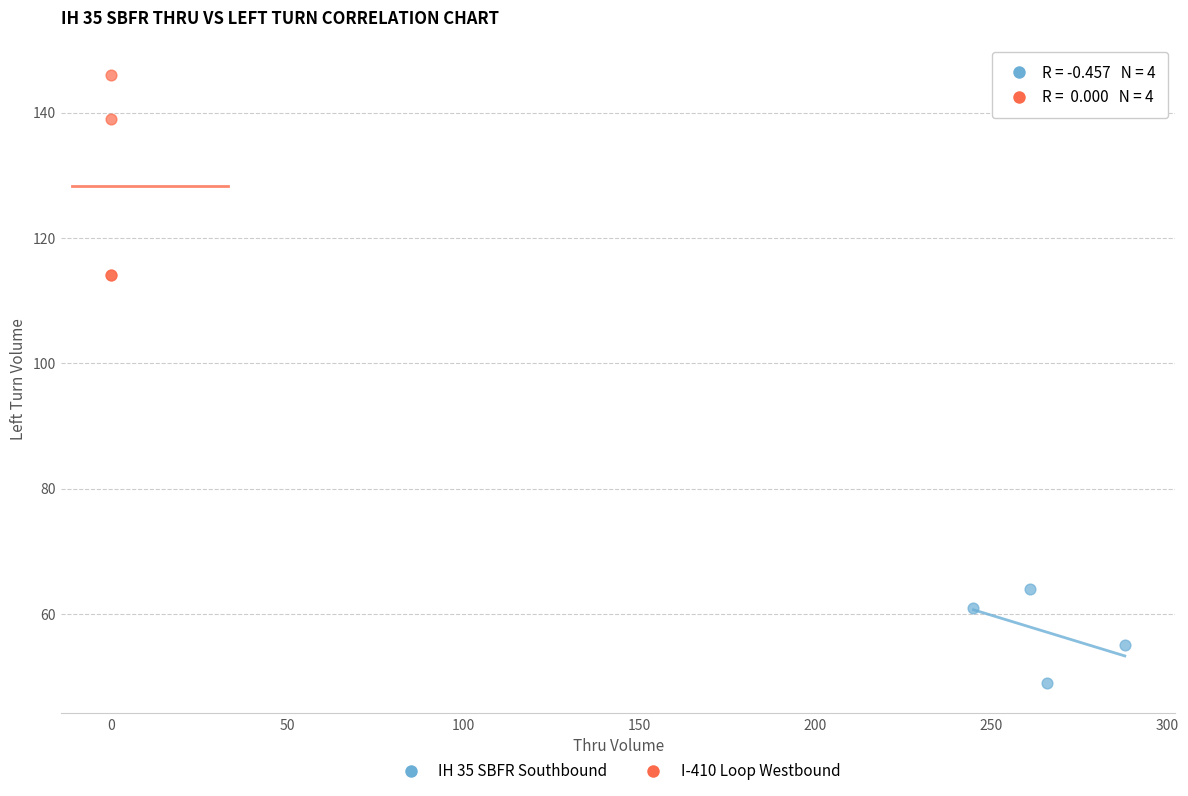

Which series has the largest Y range (max minus min)?

I-410 Loop Westbound